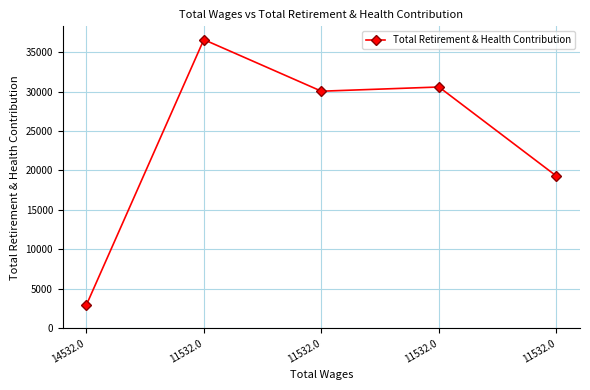

How many values are below 30038?

2